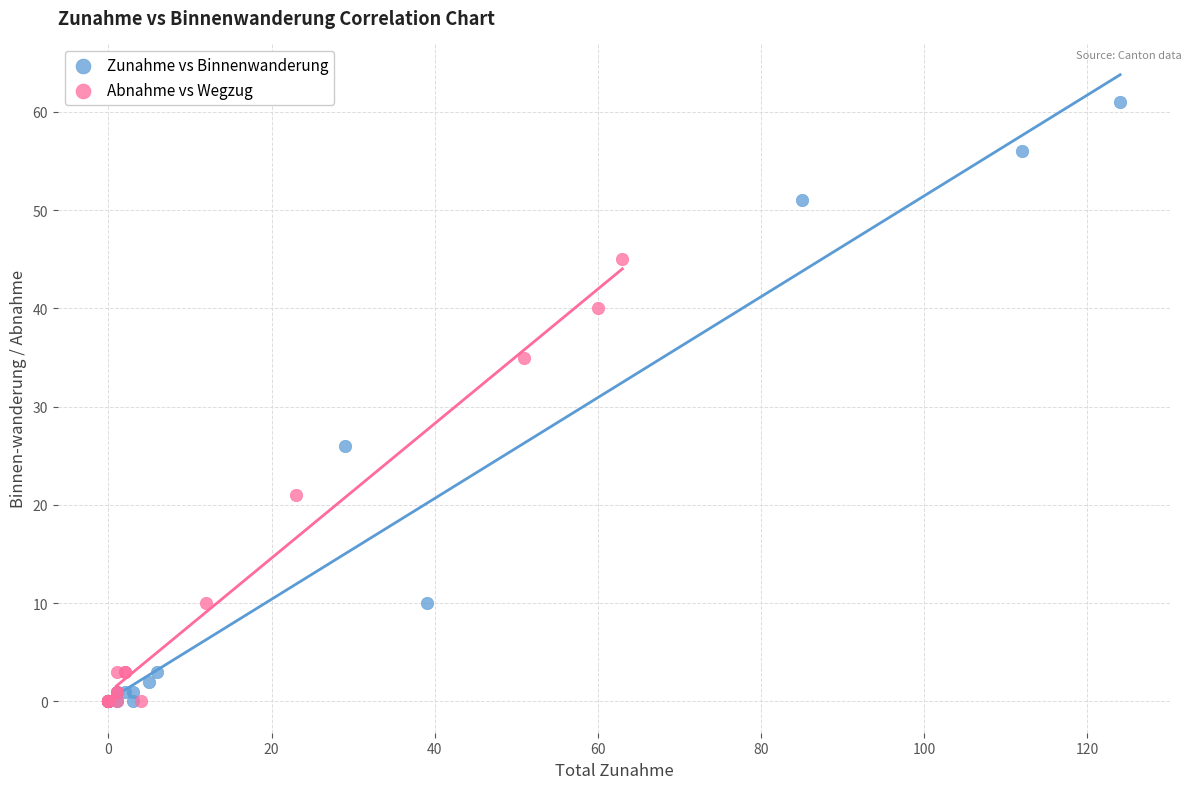

What are all the series names shown in the legend?

Zunahme vs Binnenwanderung, Abnahme vs Wegzug